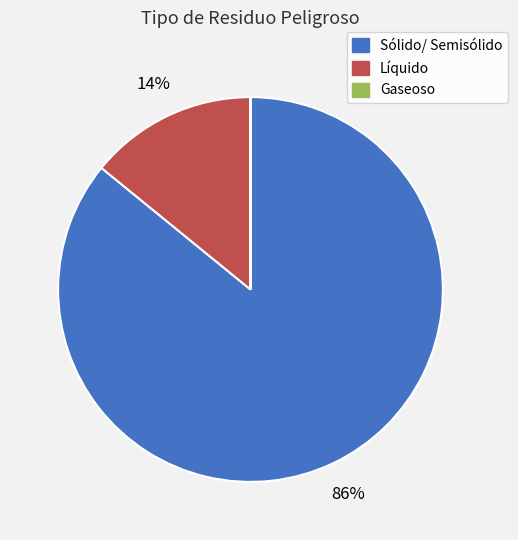

To the nearest percent, what is the average slice percentage?

33%